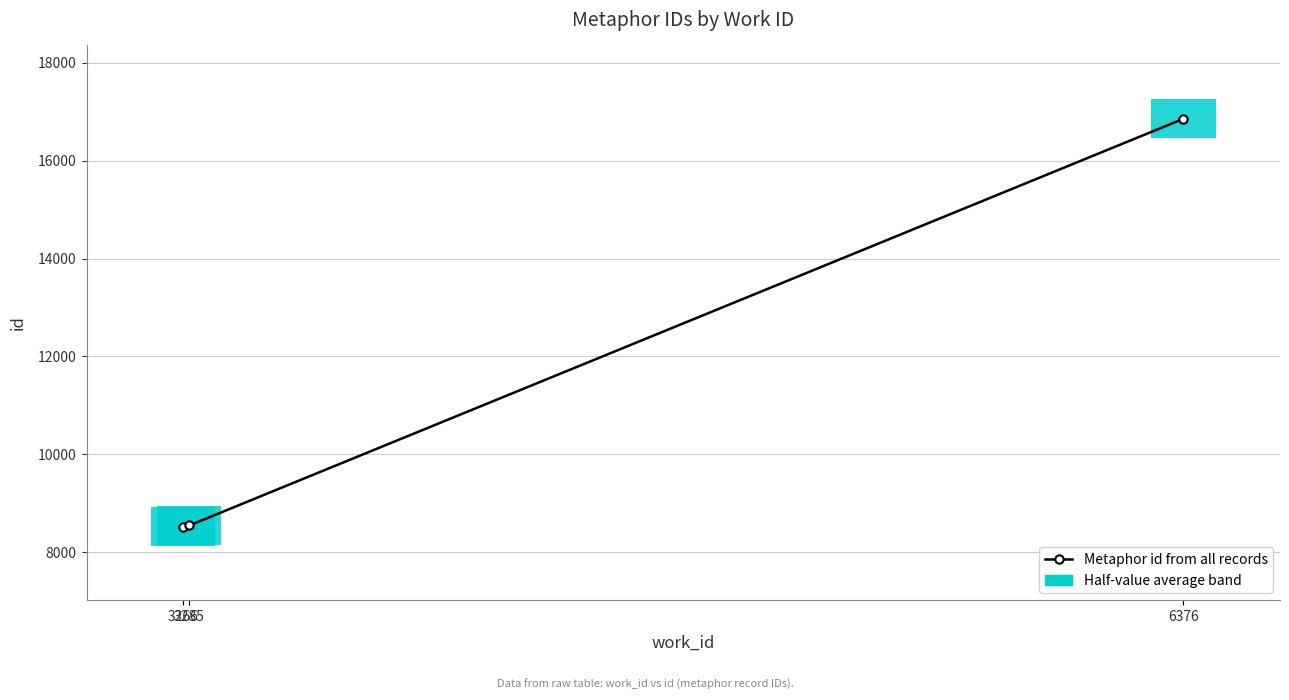

What is the greatest value displayed?

16854